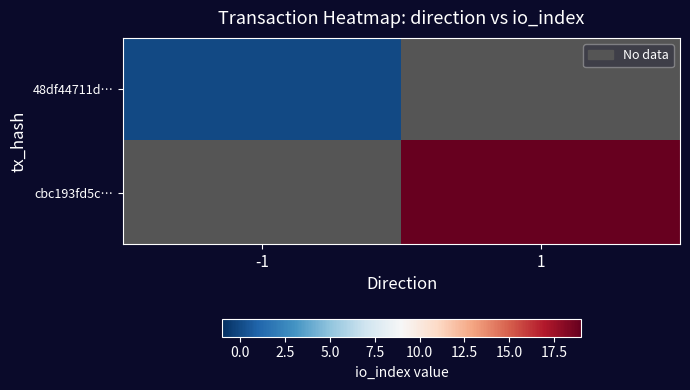

The cbc193fd5c… series shows 0.3 at -1. True or false?

False